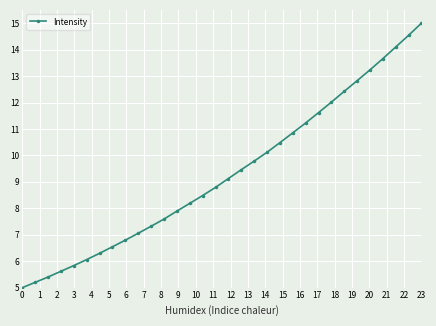

What is the sum of all values?

298.6